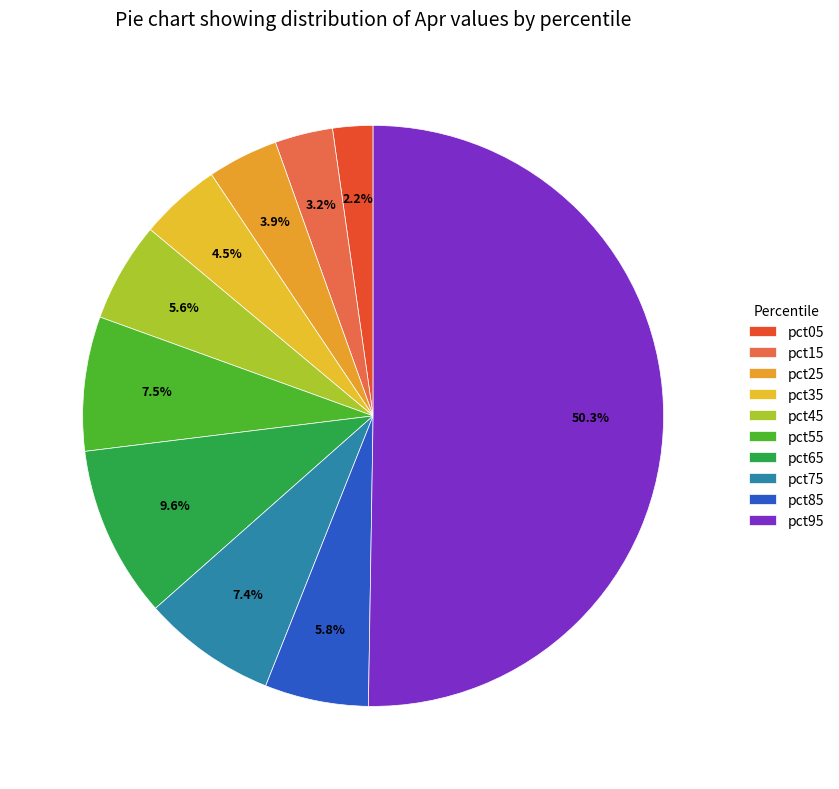

How many slices are in this pie chart?

10